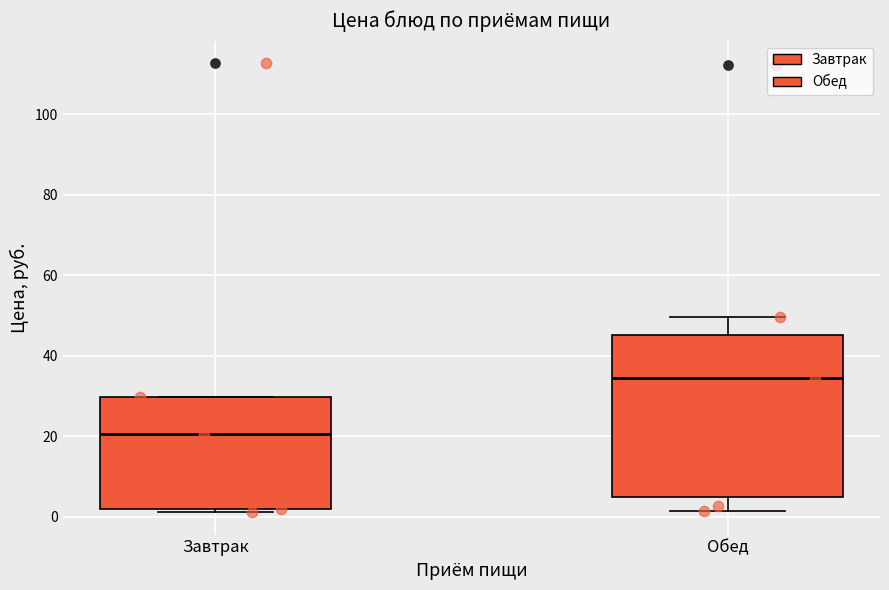

Where does the lower whisker of the box for Обед end on the y-axis? The values are not printed on the chart, so give them approximately, as read against the axis.

2